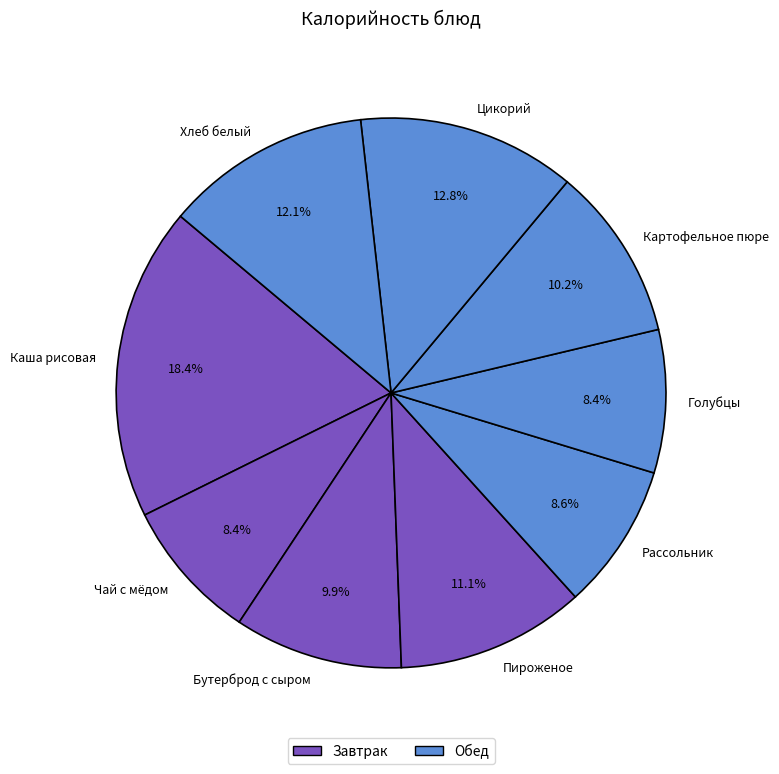

Does Чай с мёдом account for over 50% of the chart?

No